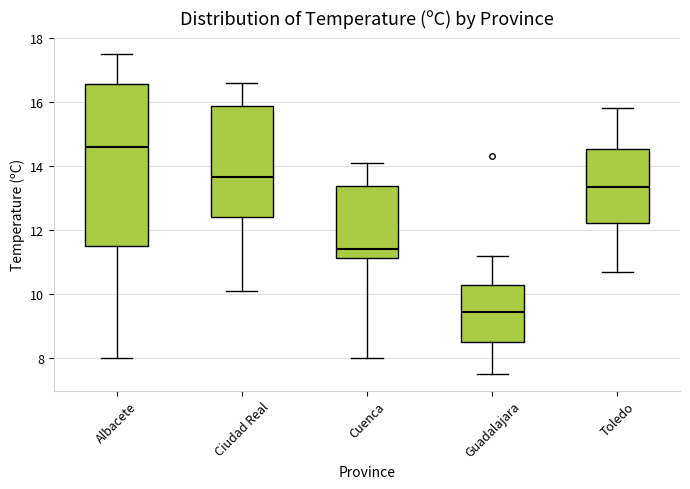

Comparing the boxes themselves (not the whiskers), which one is the tallest?

Albacete